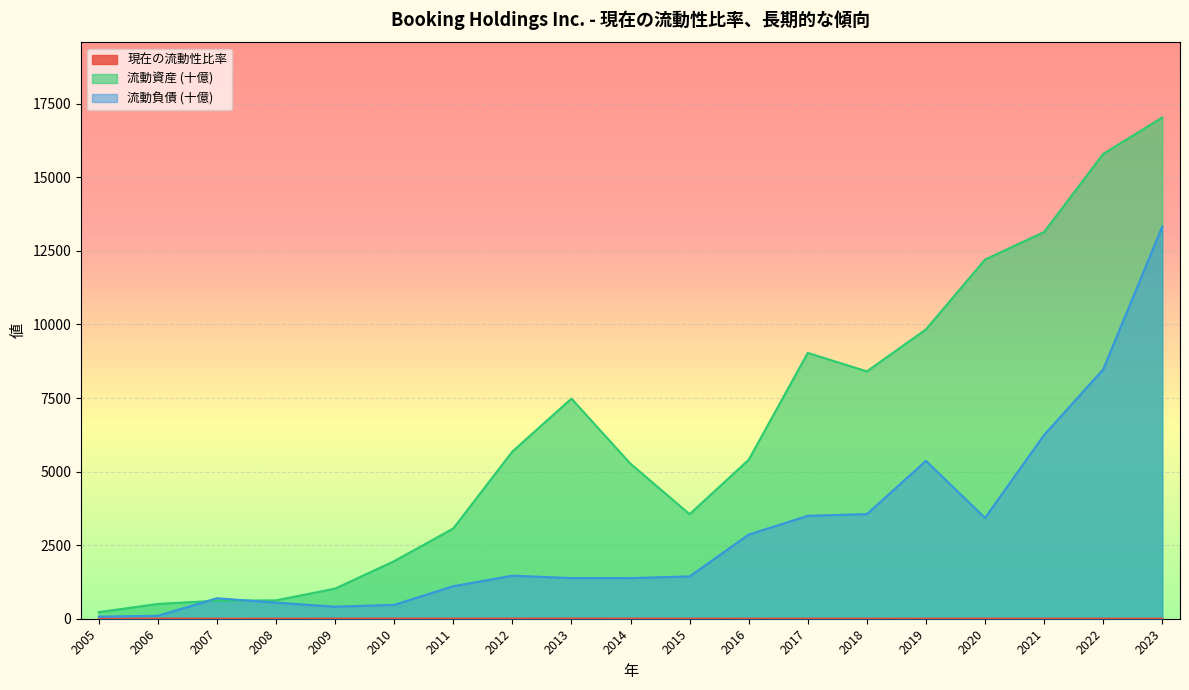

How many series are shown in this chart?

3